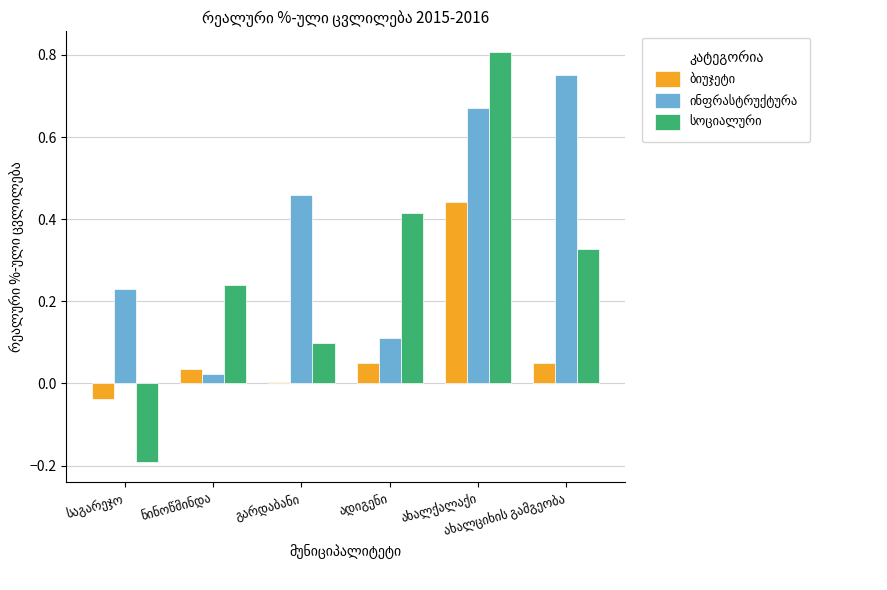

True or false: ინფრასტრუქტურა has a value of 0.0 at ნინოწმინდა.

False